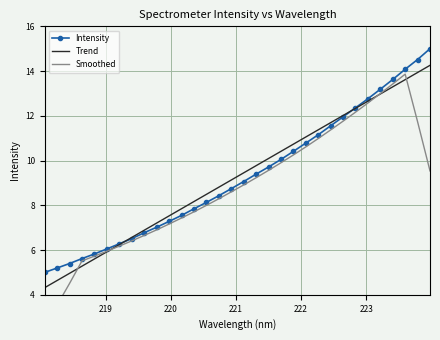

What are all the series names shown in the legend?

Intensity, Trend, Smoothed